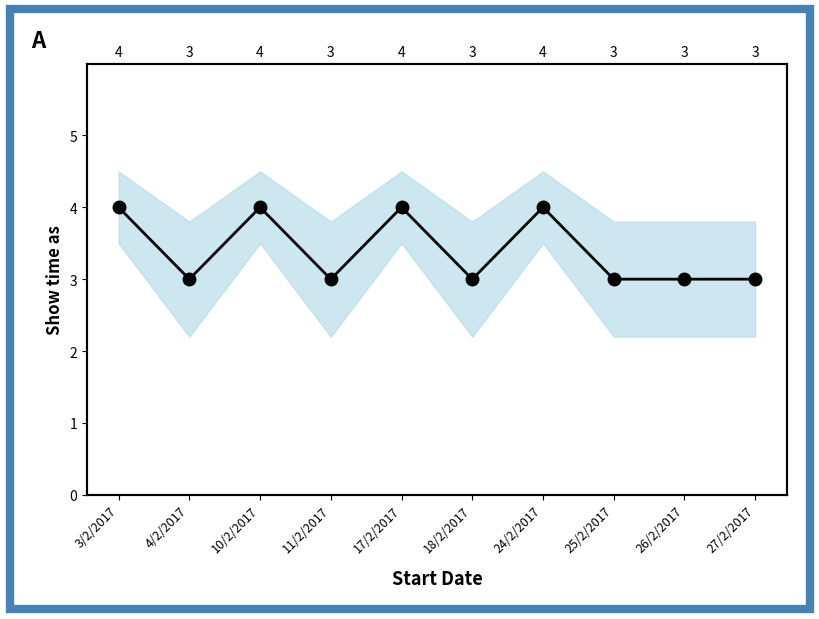

The value at 18/2/2017 is 3. True or false?

True